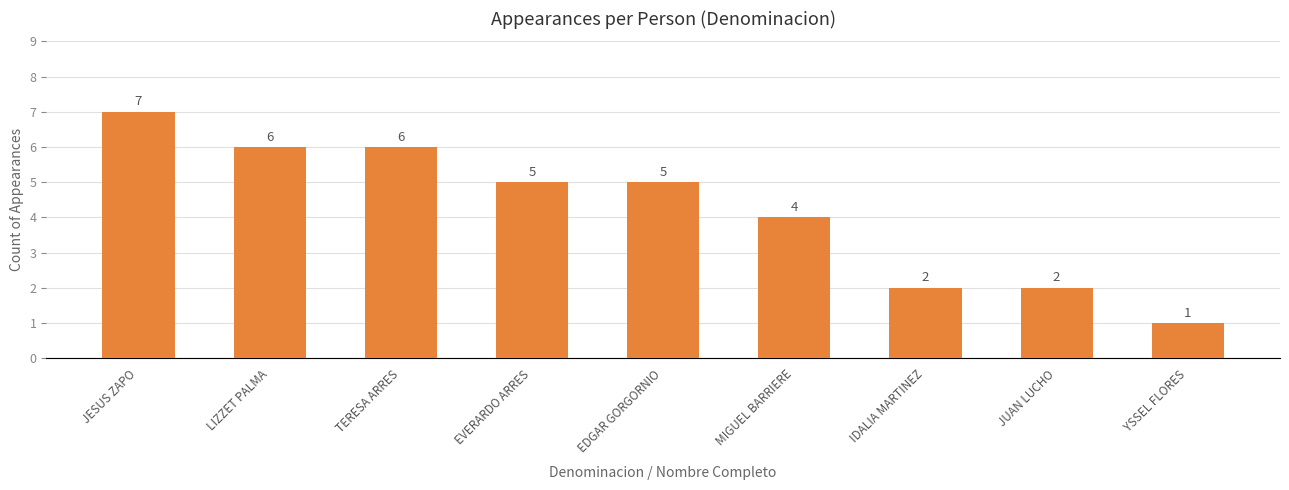

Approximately how many times larger is the value at JESUS ZAPO compared to YSSEL FLORES?

7.0